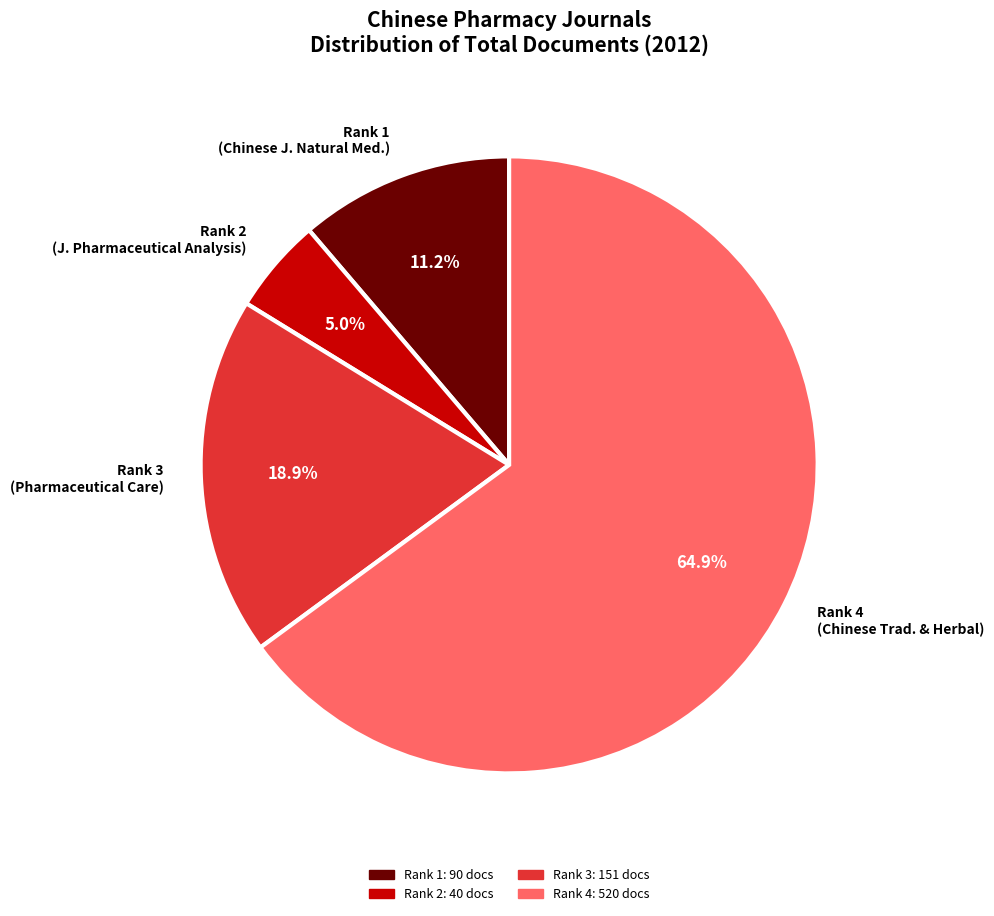

Is Rank 4 (Chinese Trad. & Herbal) the majority of the pie?

Yes